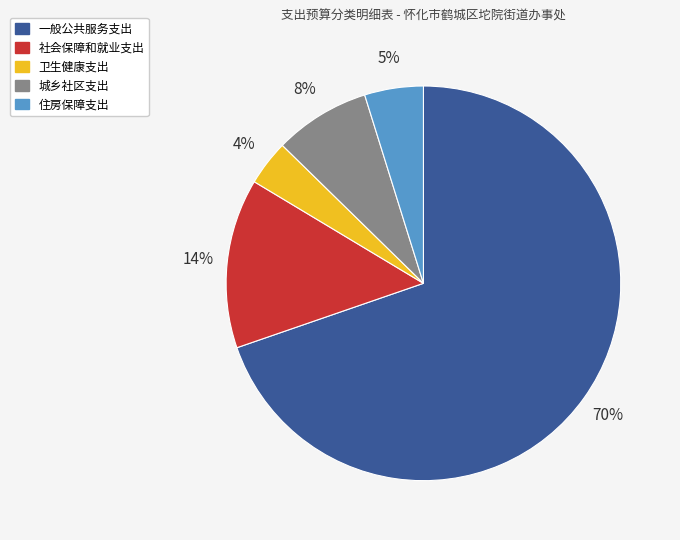

Count the number of slices in the pie.

5